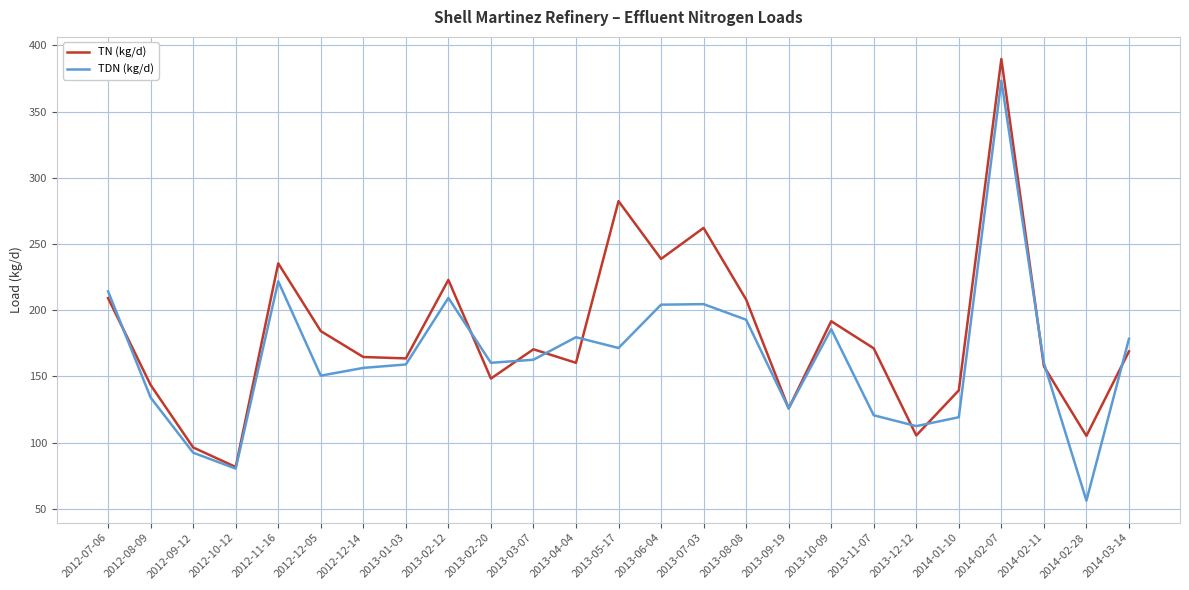

What is the difference between the maximum and minimum values in the TN (kg/d) series?

308.2